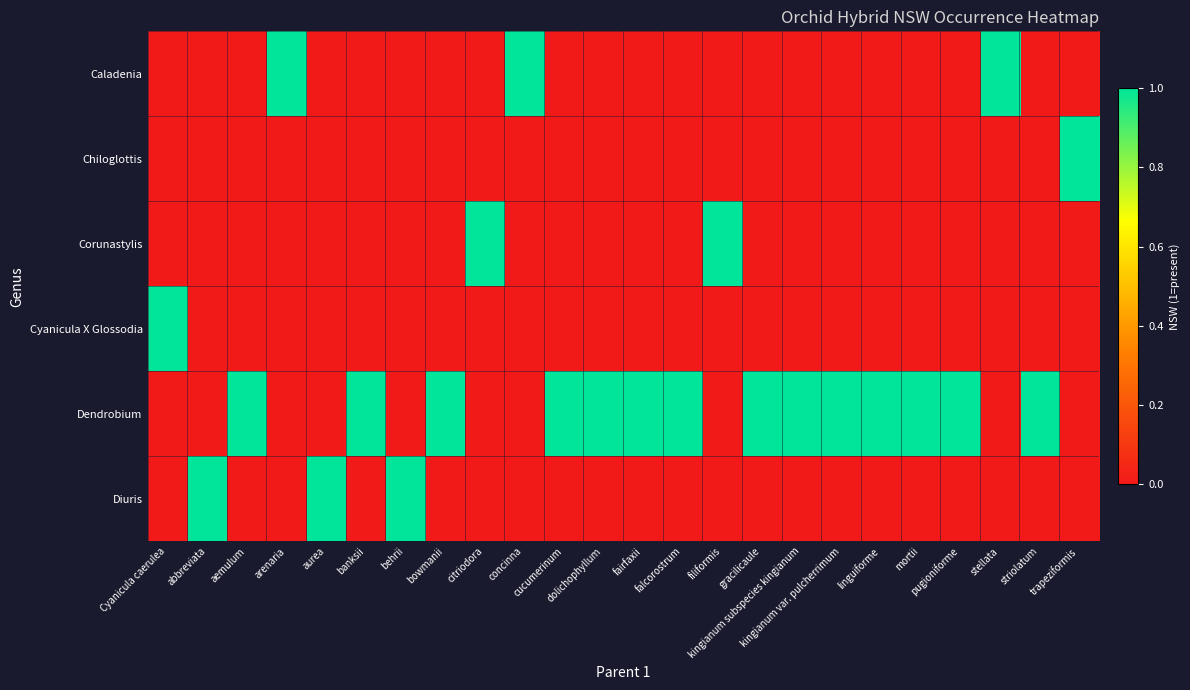

Reading right to left, what are all the values shown in this chart?

Caladenia: trapeziformis=0	striolatum=0	stellata=1	pugioniforme=0	mortii=0	linguiforme=0	kingianum var. pulcherrimum=0	kingianum subspecies kingianum=0	gracilicaule=0	filiformis=0	falcorostrum=0	fairfaxii=0	dolichophyllum=0	cucumerinum=0	concinna=1	citriodora=0	bowmanii=0	behrii=0	banksii=0	aurea=0	arenaria=1	aemulum=0	abbreviata=0	Cyanicula caerulea=0
Chiloglottis: trapeziformis=1	striolatum=0	stellata=0	pugioniforme=0	mortii=0	linguiforme=0	kingianum var. pulcherrimum=0	kingianum subspecies kingianum=0	gracilicaule=0	filiformis=0	falcorostrum=0	fairfaxii=0	dolichophyllum=0	cucumerinum=0	concinna=0	citriodora=0	bowmanii=0	behrii=0	banksii=0	aurea=0	arenaria=0	aemulum=0	abbreviata=0	Cyanicula caerulea=0
Corunastylis: trapeziformis=0	striolatum=0	stellata=0	pugioniforme=0	mortii=0	linguiforme=0	kingianum var. pulcherrimum=0	kingianum subspecies kingianum=0	gracilicaule=0	filiformis=1	falcorostrum=0	fairfaxii=0	dolichophyllum=0	cucumerinum=0	concinna=0	citriodora=1	bowmanii=0	behrii=0	banksii=0	aurea=0	arenaria=0	aemulum=0	abbreviata=0	Cyanicula caerulea=0
Cyanicula X Glossodia: trapeziformis=0	striolatum=0	stellata=0	pugioniforme=0	mortii=0	linguiforme=0	kingianum var. pulcherrimum=0	kingianum subspecies kingianum=0	gracilicaule=0	filiformis=0	falcorostrum=0	fairfaxii=0	dolichophyllum=0	cucumerinum=0	concinna=0	citriodora=0	bowmanii=0	behrii=0	banksii=0	aurea=0	arenaria=0	aemulum=0	abbreviata=0	Cyanicula caerulea=1
Dendrobium: trapeziformis=0	striolatum=1	stellata=0	pugioniforme=1	mortii=1	linguiforme=1	kingianum var. pulcherrimum=1	kingianum subspecies kingianum=1	gracilicaule=1	filiformis=0	falcorostrum=1	fairfaxii=1	dolichophyllum=1	cucumerinum=1	concinna=0	citriodora=0	bowmanii=1	behrii=0	banksii=1	aurea=0	arenaria=0	aemulum=1	abbreviata=0	Cyanicula caerulea=0
Diuris: trapeziformis=0	striolatum=0	stellata=0	pugioniforme=0	mortii=0	linguiforme=0	kingianum var. pulcherrimum=0	kingianum subspecies kingianum=0	gracilicaule=0	filiformis=0	falcorostrum=0	fairfaxii=0	dolichophyllum=0	cucumerinum=0	concinna=0	citriodora=0	bowmanii=0	behrii=1	banksii=0	aurea=1	arenaria=0	aemulum=0	abbreviata=1	Cyanicula caerulea=0